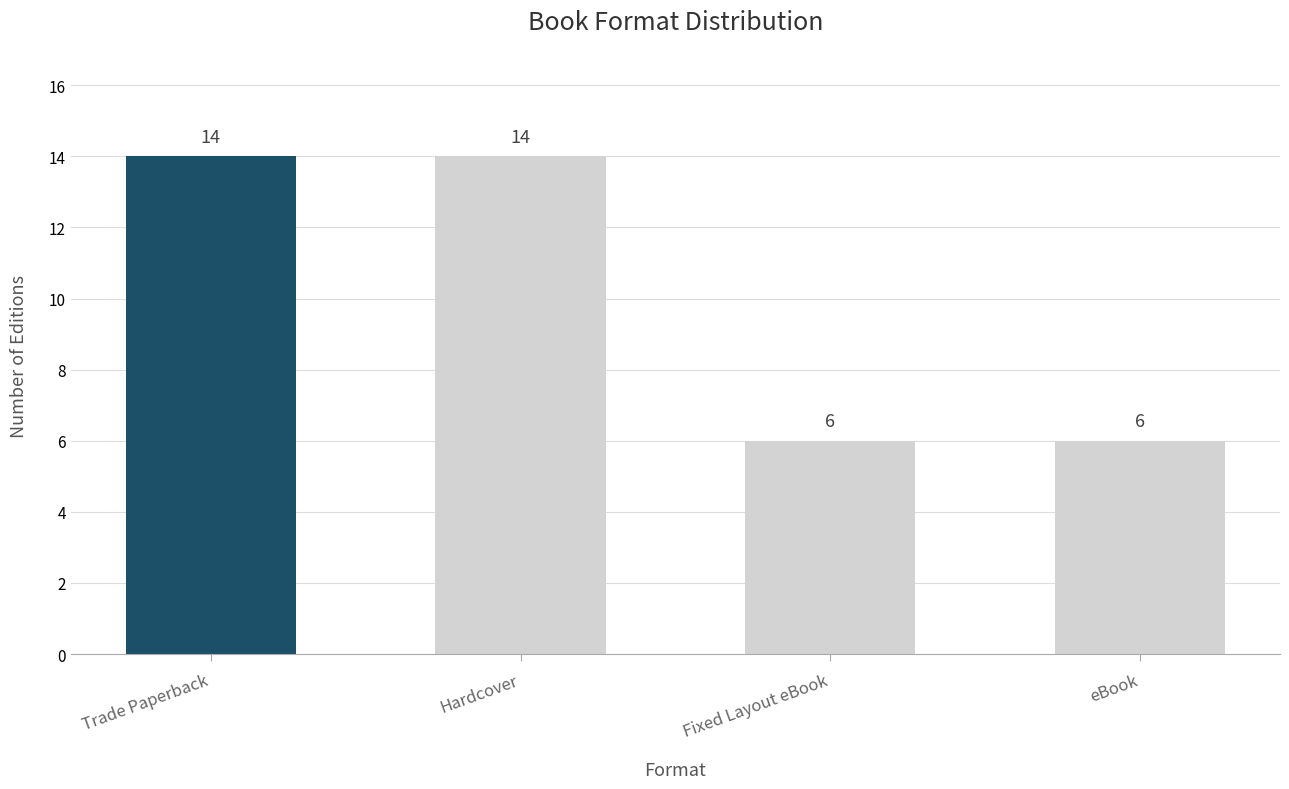

True or false: the data shows 14 at Hardcover.

True